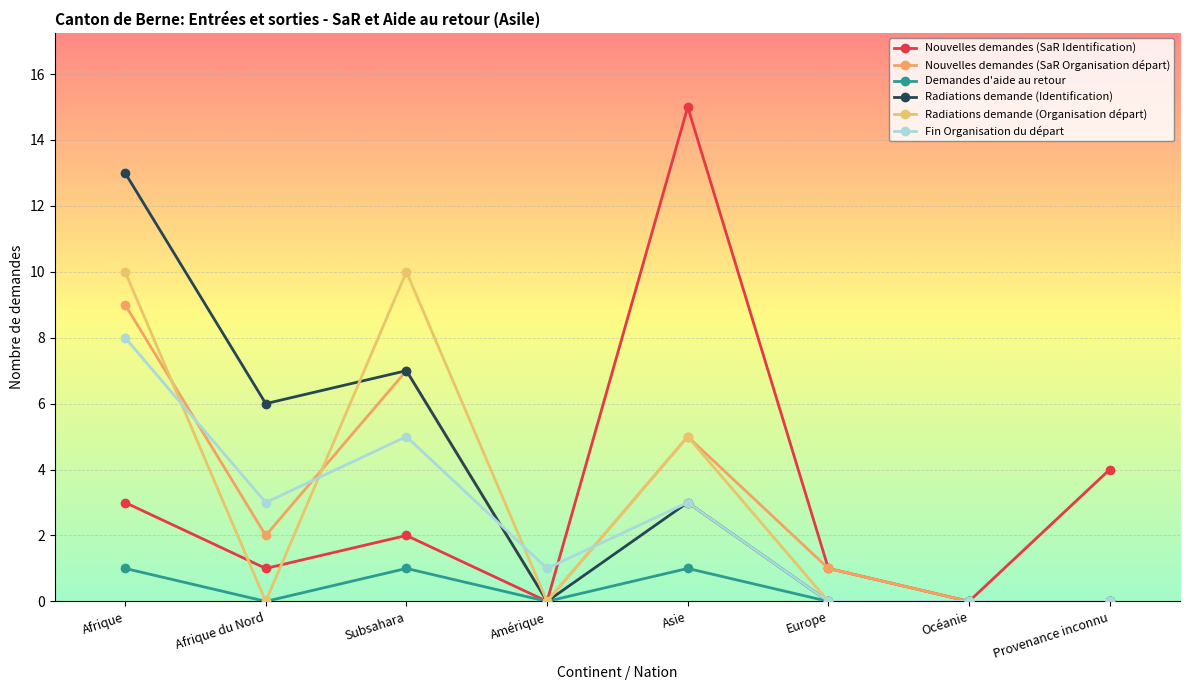

Is it true that Nouvelles demandes (SaR Organisation départ) equals 3 at Asie?

False